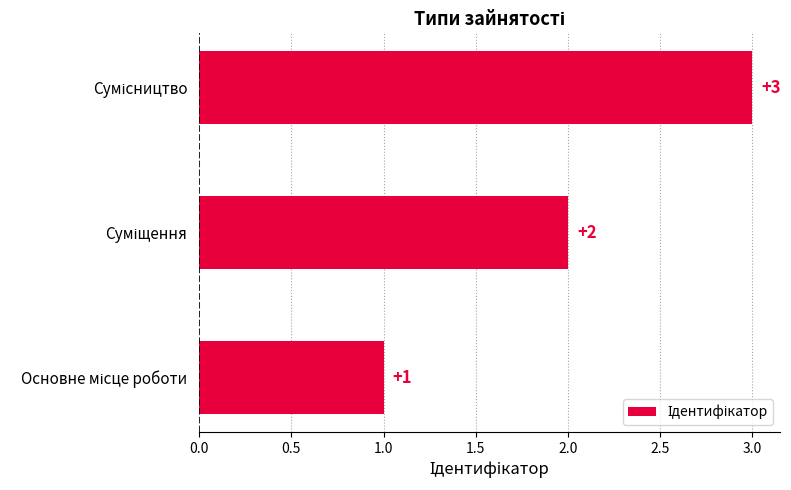

What is the greatest value displayed?

3